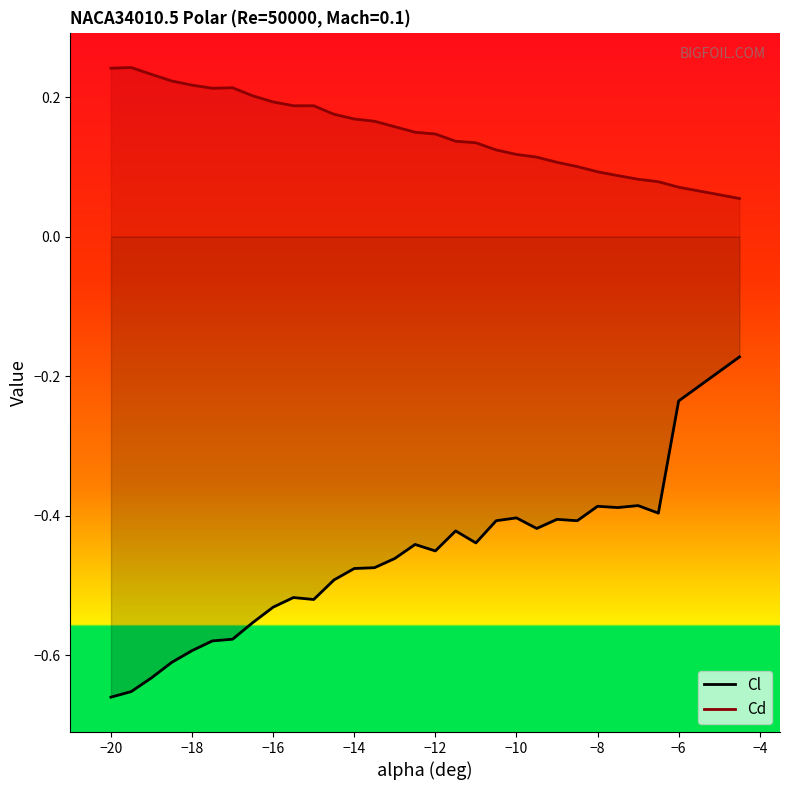

What is the maximum value shown in the chart?

0.2